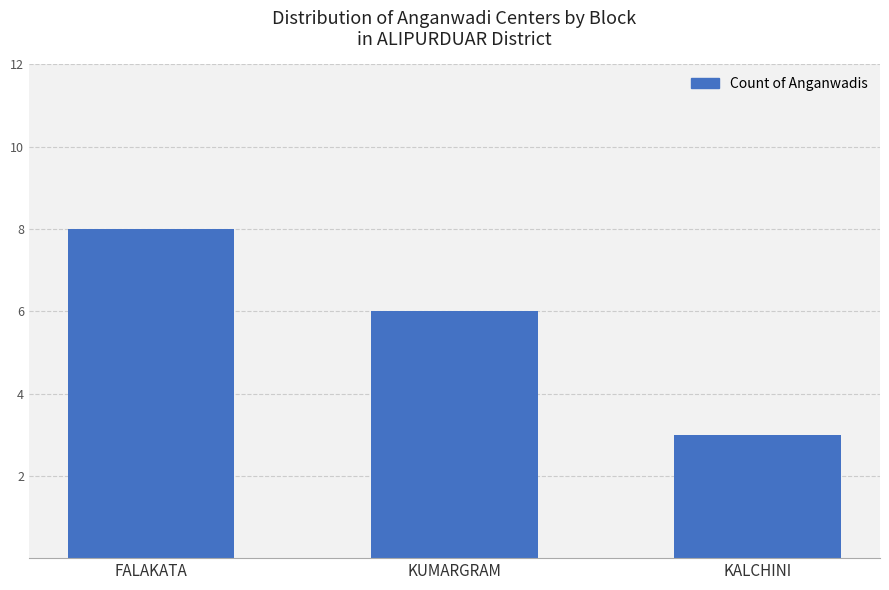

Reading right to left, extract all data points from this chart.

3	6	8